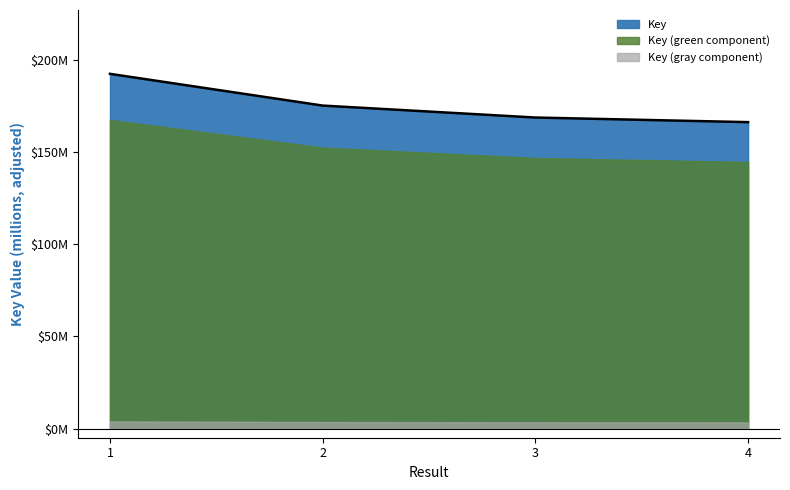

What is the change in value from 1 to 3?

-23.7